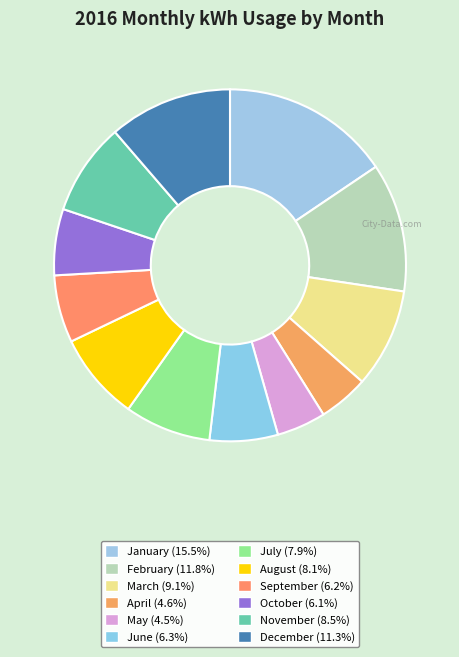

Is it true that December is 18% of the pie?

False